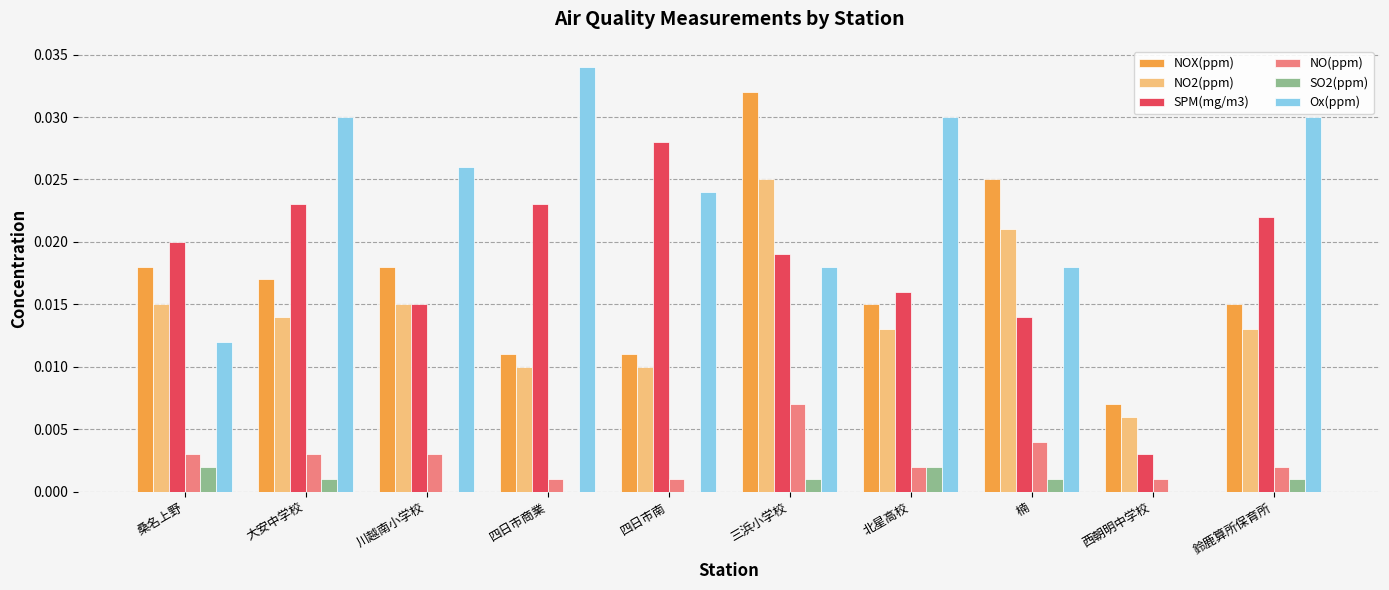

The value of NO(ppm) at 楠 is 0.0. True or false?

True